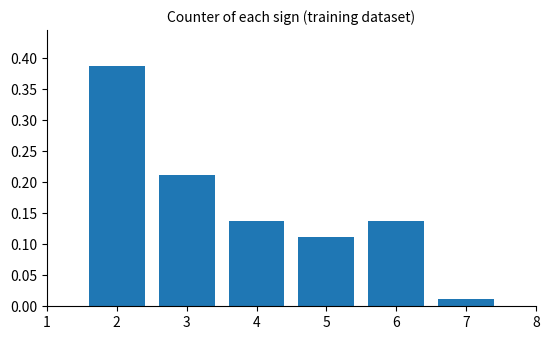

What is the sum of all values?

1.0